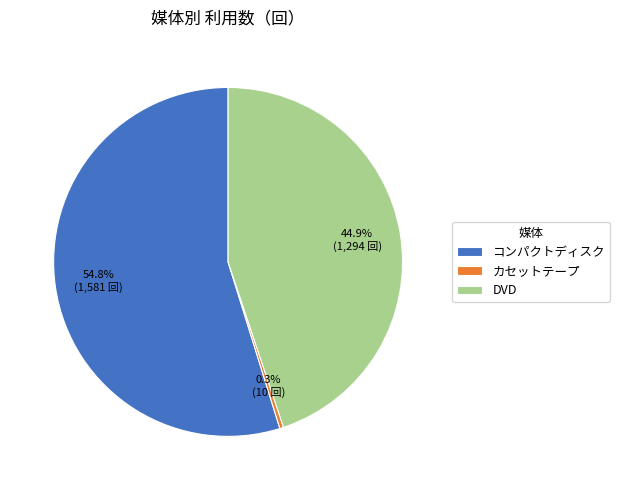

Rank the categories by value from highest to lowest.

コンパクトディスク, DVD, カセットテープ